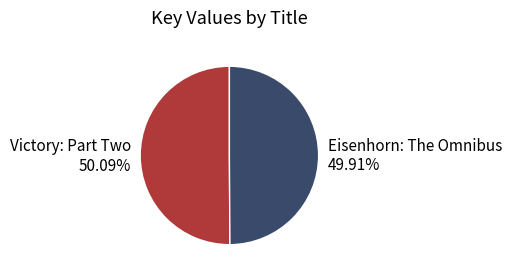

Combined, do Eisenhorn: The Omnibus and Victory: Part Two account for over 50%?

Yes